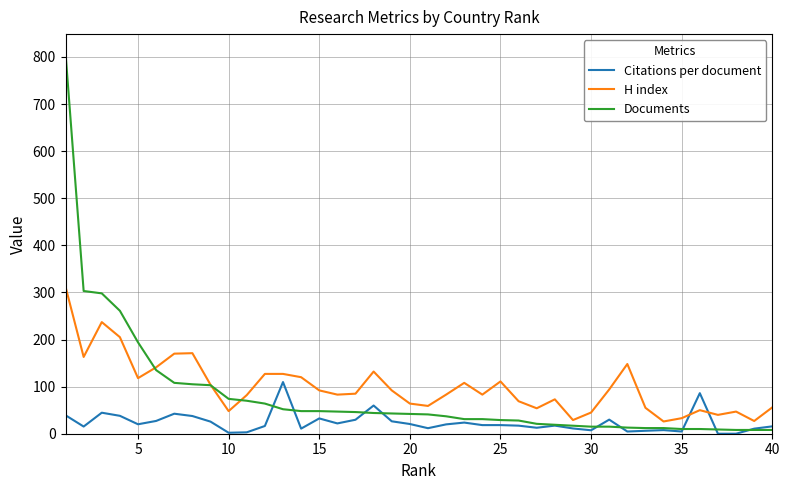

How many categories are shown in the chart?

40